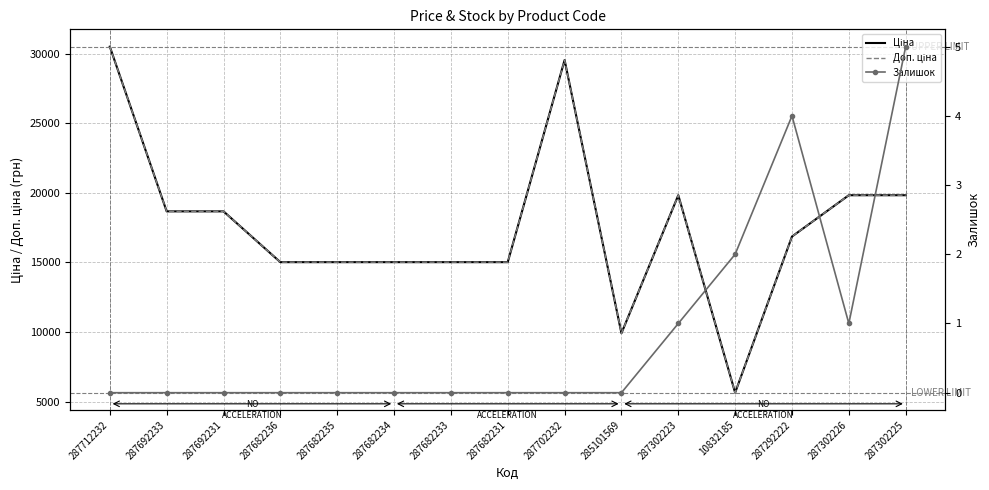

Which series changed the most between 287712232 and 10832185?

Ціна